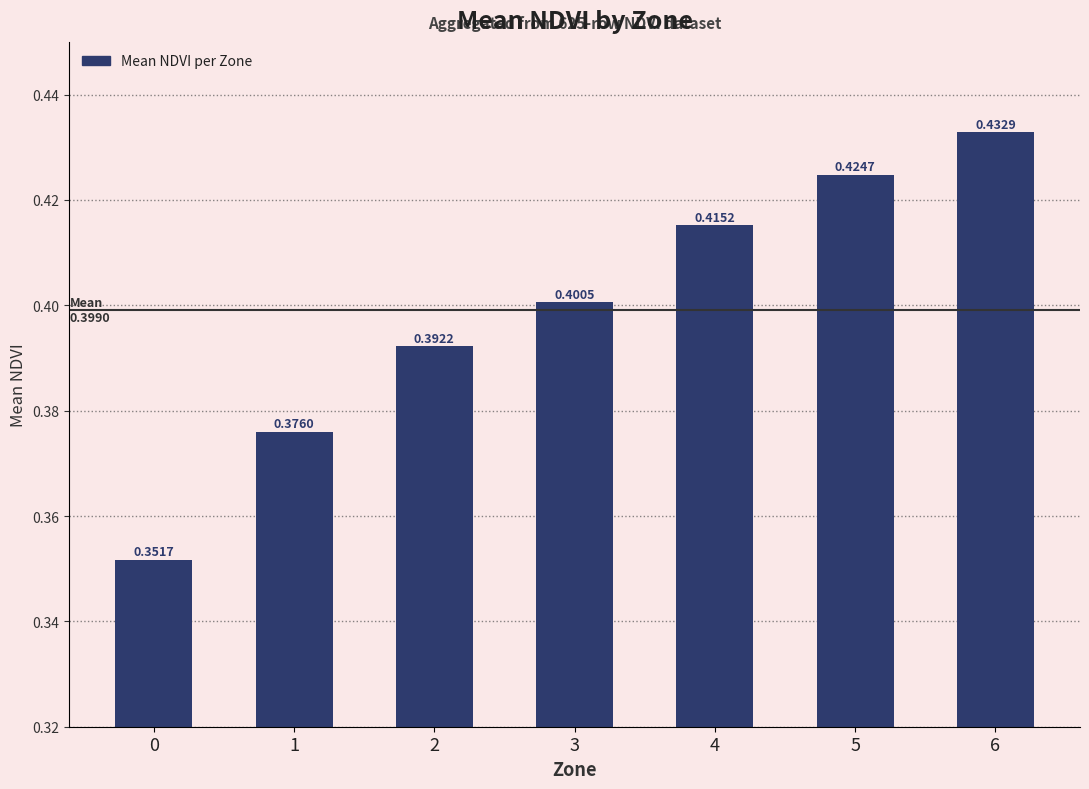

Does the chart contain any negative values?

No